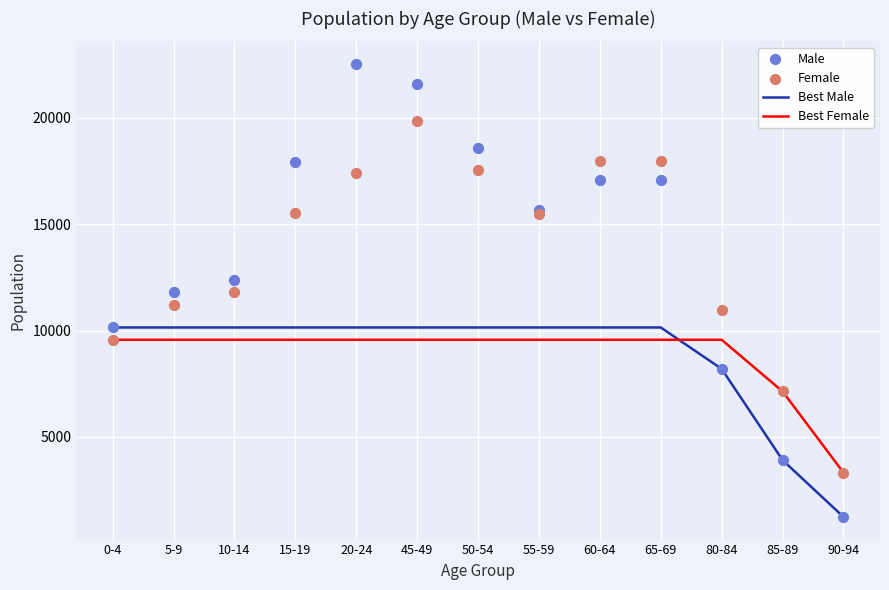

Is the value of Best Female at 20-24 greater than the value of Male at 50-54?

No